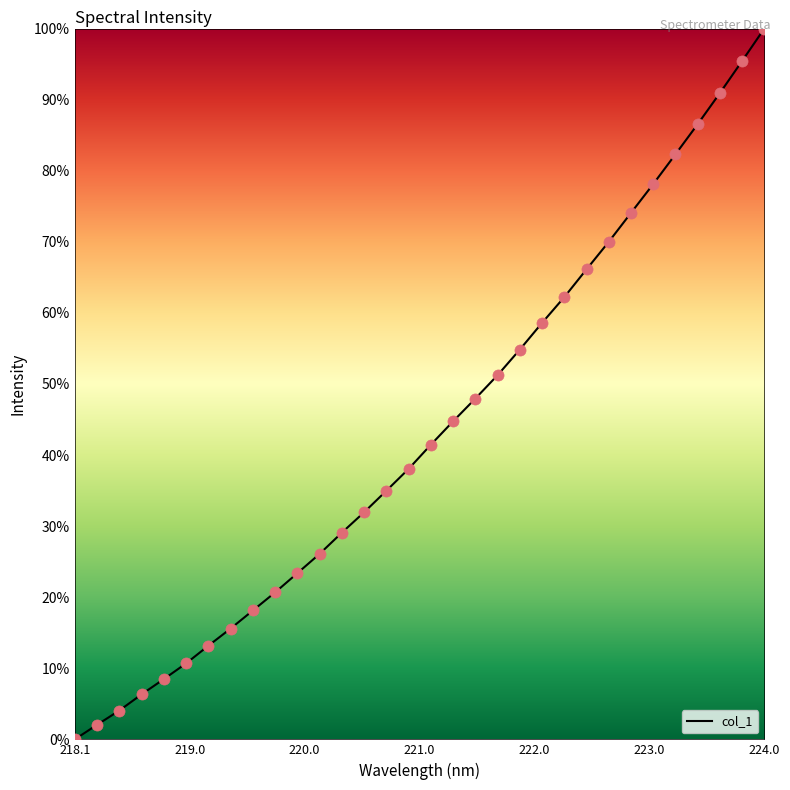

What is the difference between the maximum and minimum values?

100.0